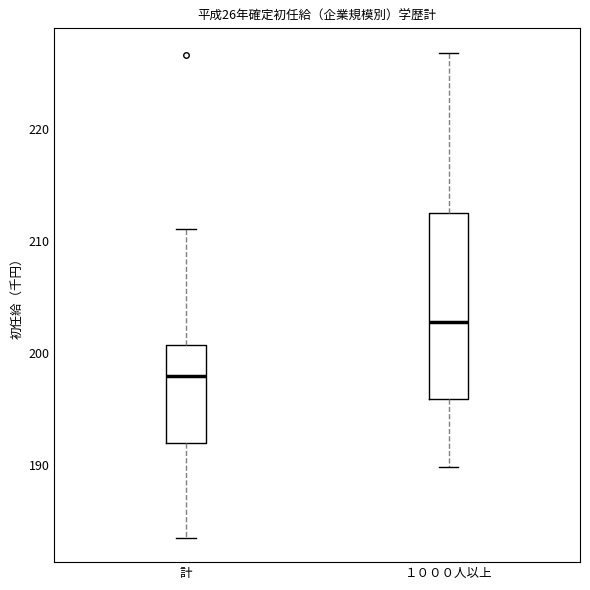

Which box's median line is the highest?

１０００人以上